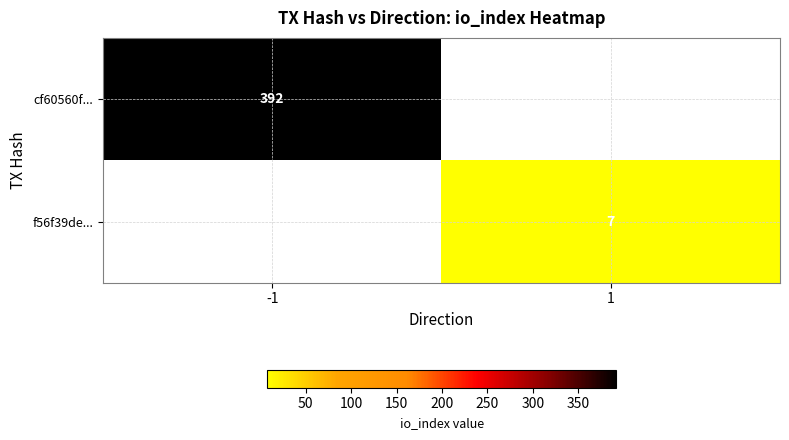

The value of f56f39de... at 1 is 5. True or false?

False